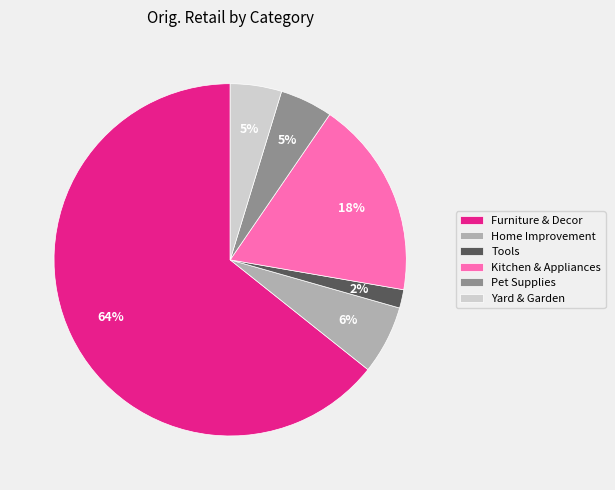

What percentage is the Yard & Garden slice, to the nearest percent?

5%